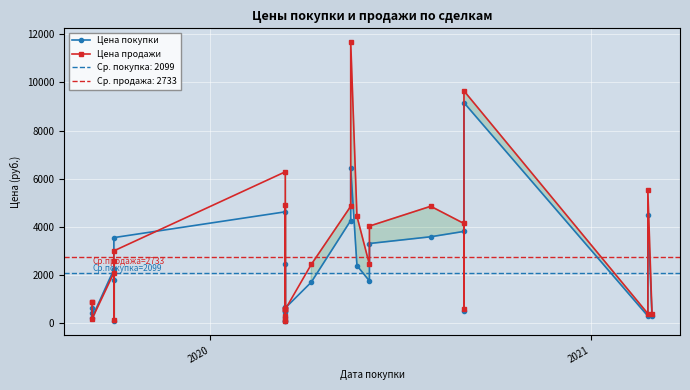

Where do Цена покупки and Цена продажи first cross each other?

2020 and 2021